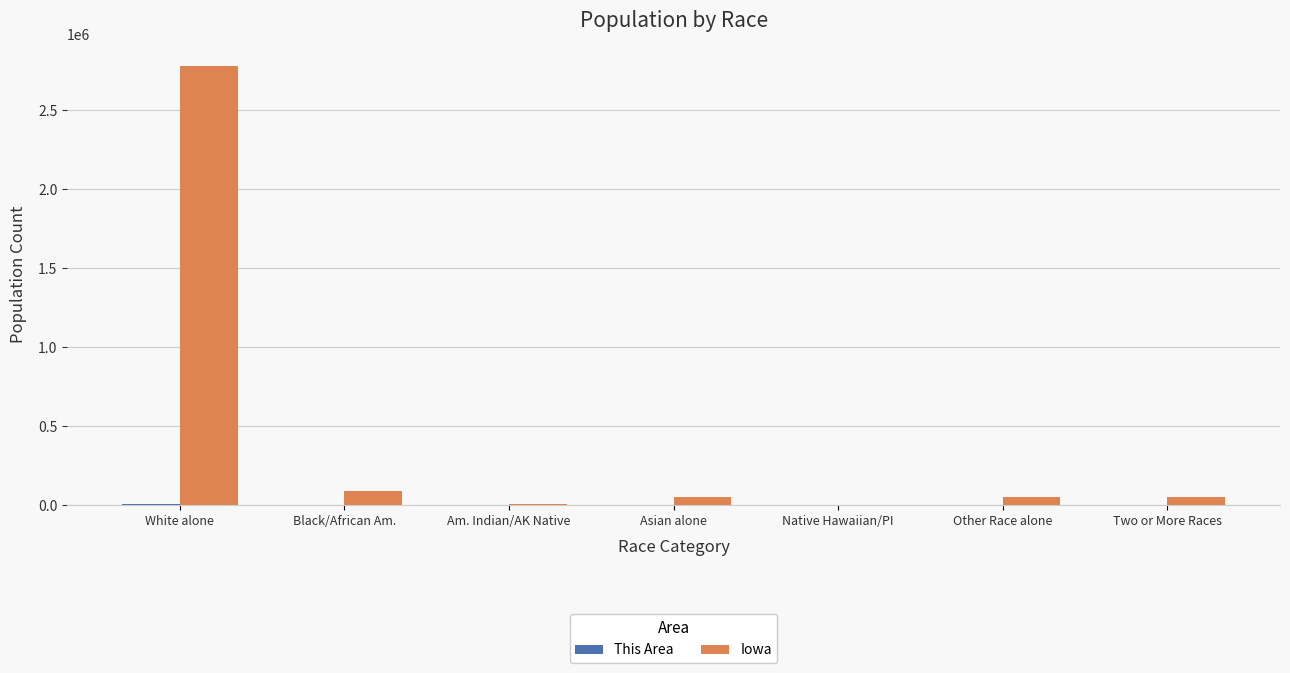

What is the greatest value displayed?

2781561